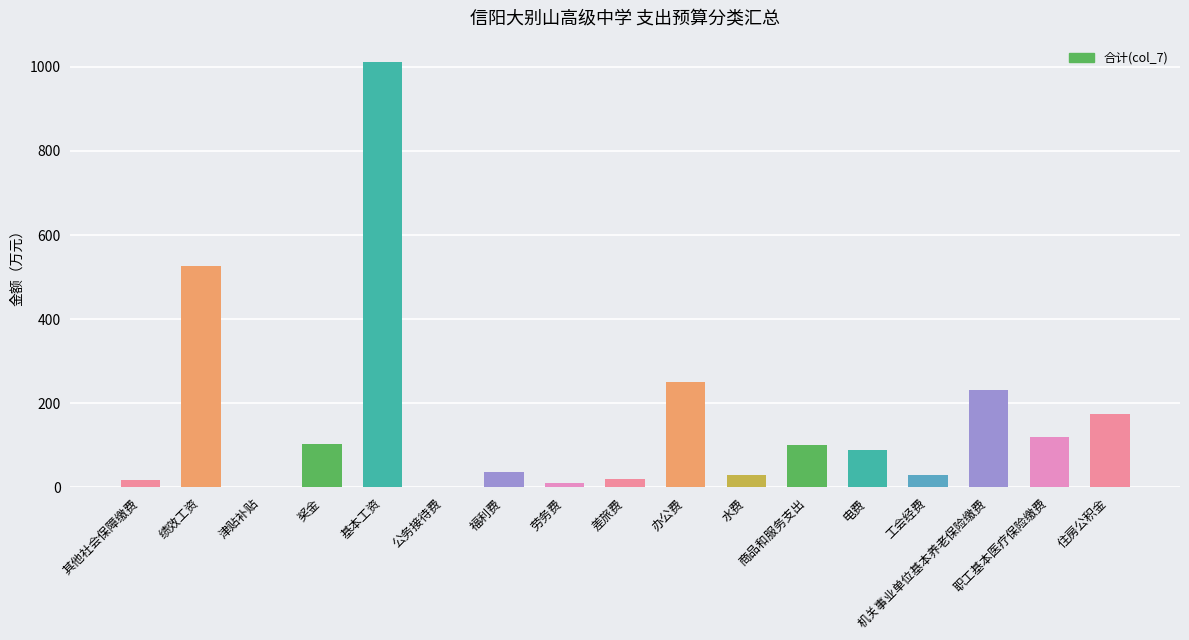

Where does the data first go above 90?

绩效工资